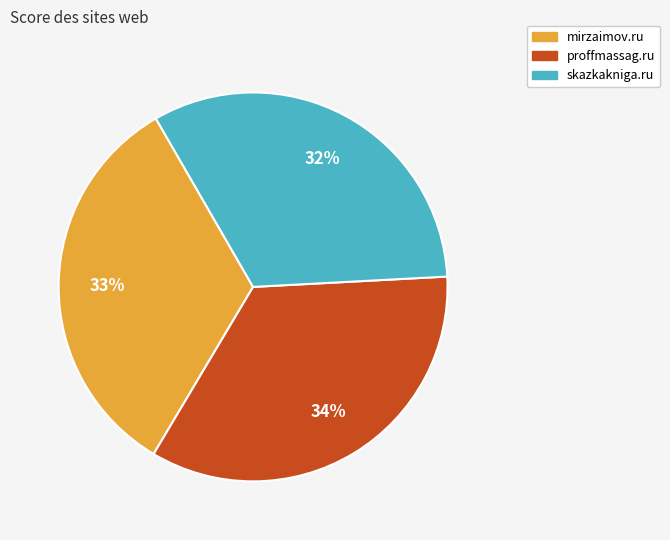

Is there a majority slice in this chart?

No